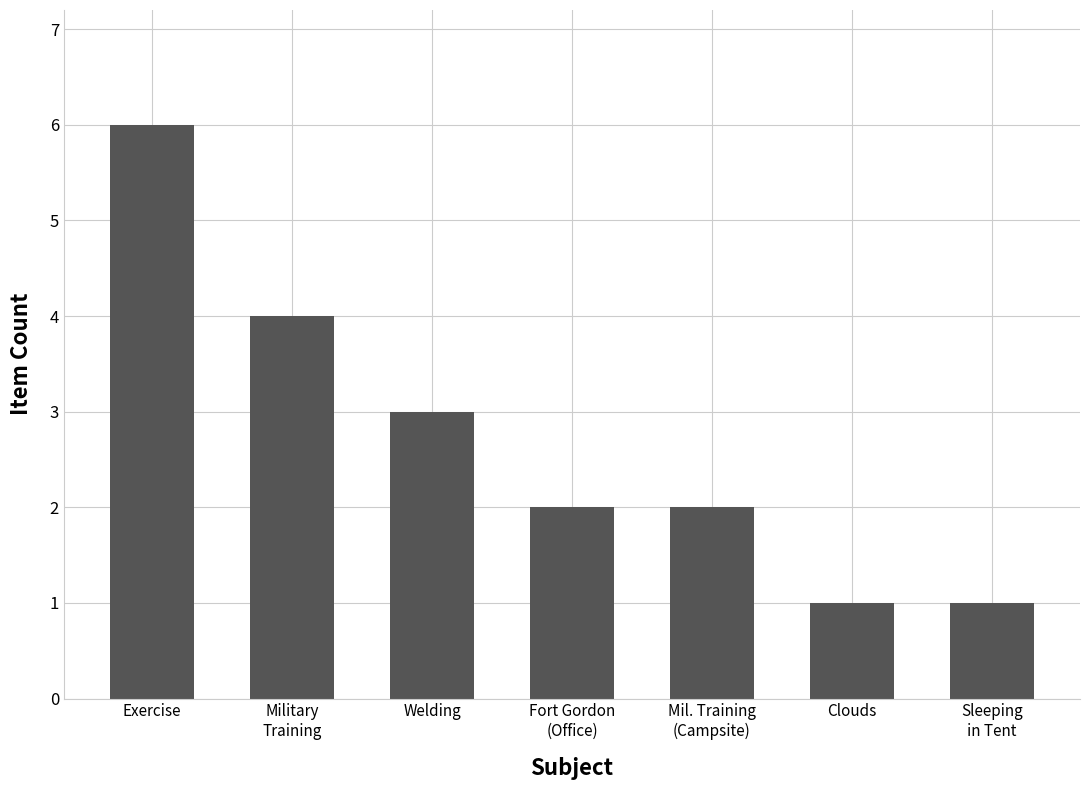

How many values are between 1 and 4?

6